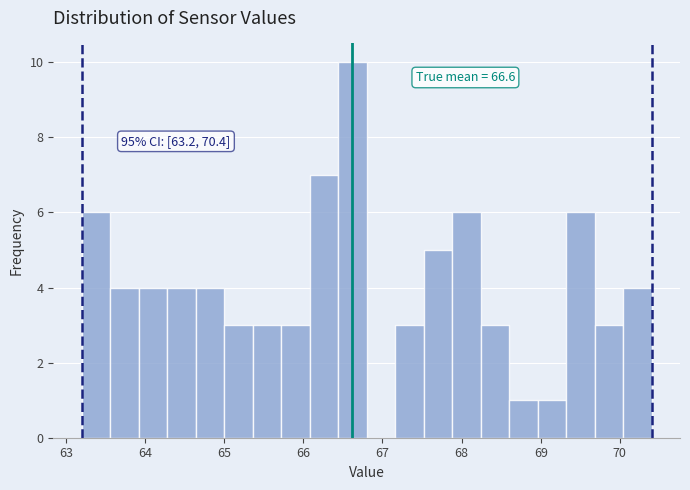

Read against the x-axis, roughly where is the centre of the tallest bar?

66.6